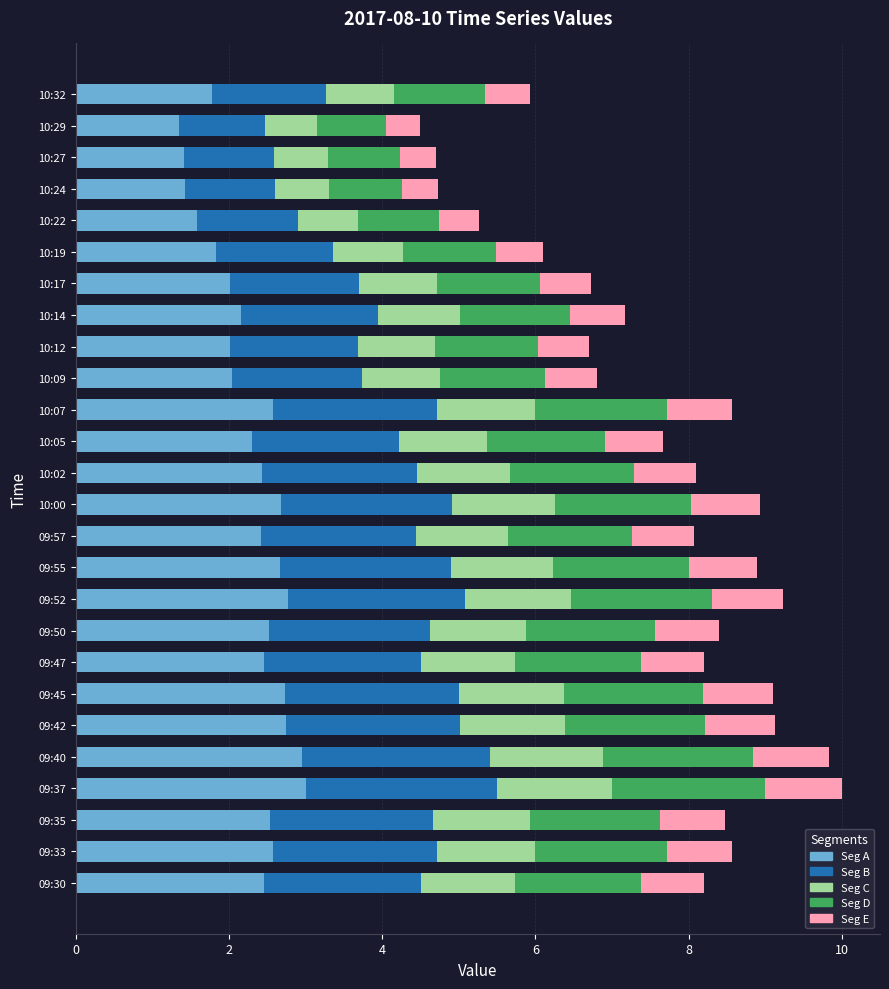

What is the highest value of the Seg A series?

3.0